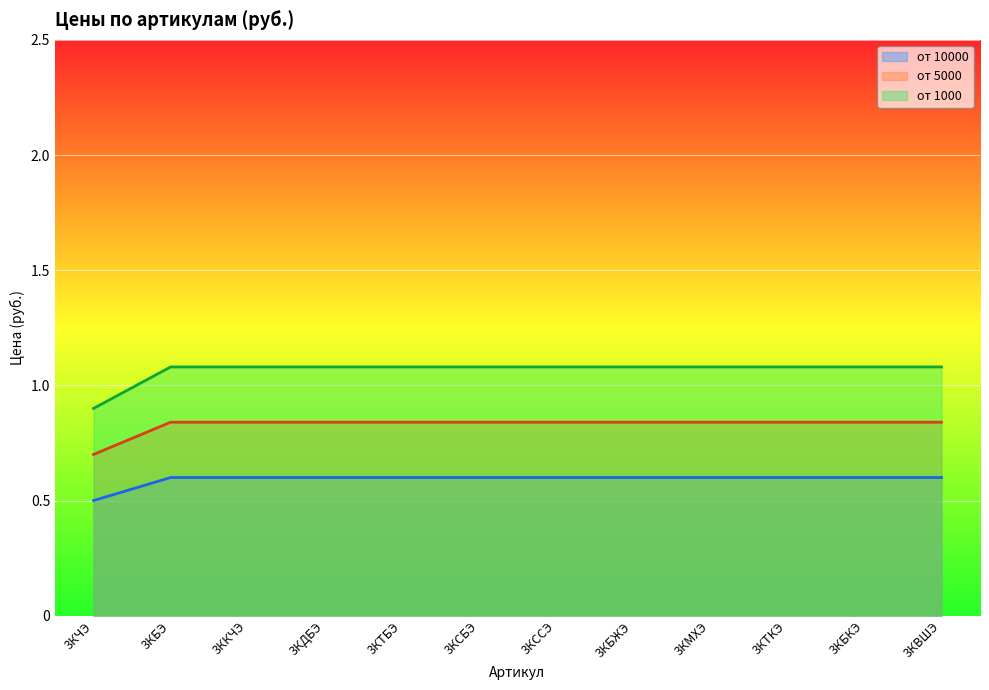

Where is от 5000 nearest to the value 0?

3КЧЭ